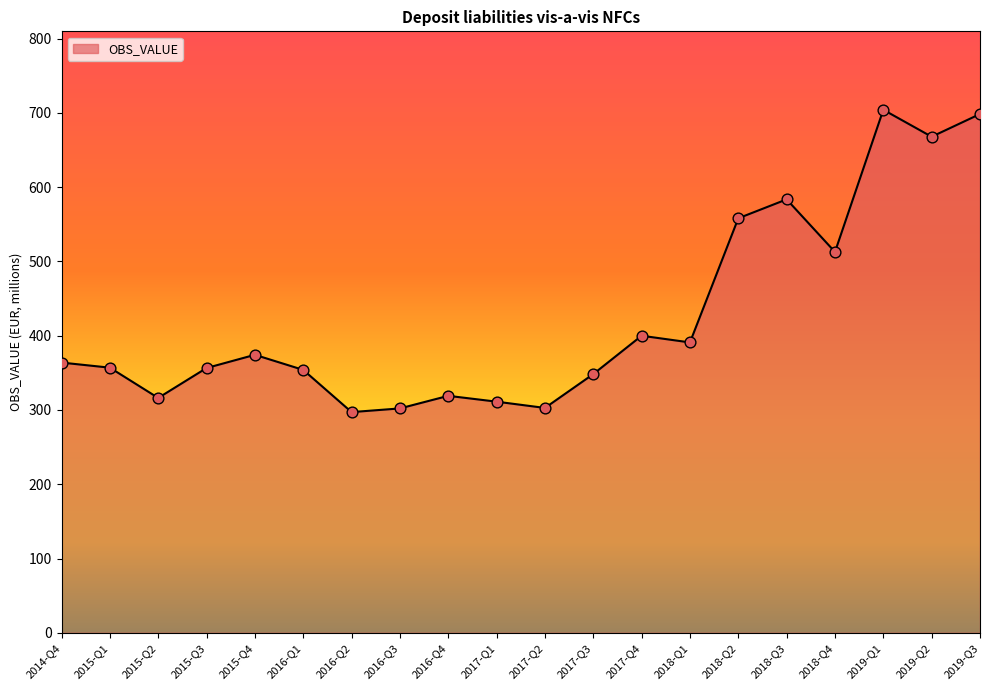

Which has a higher value, 2018-Q2 or 2019-Q1?

2019-Q1